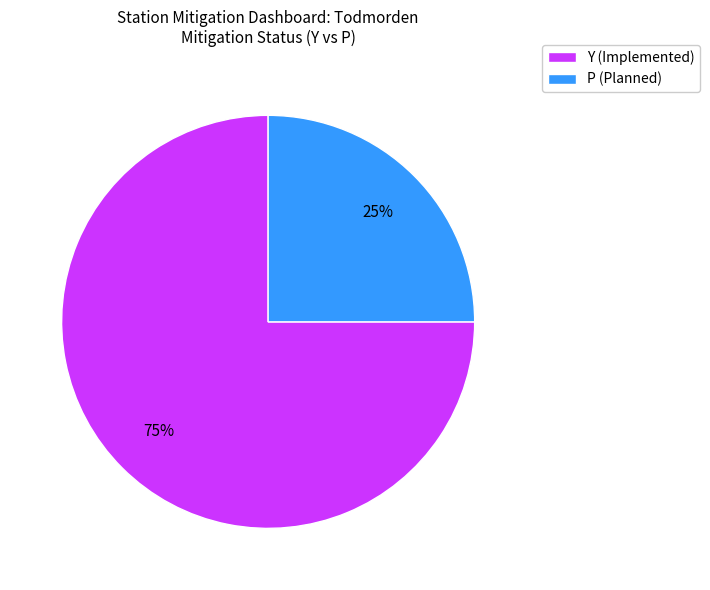

Is there a majority slice in this chart?

Yes